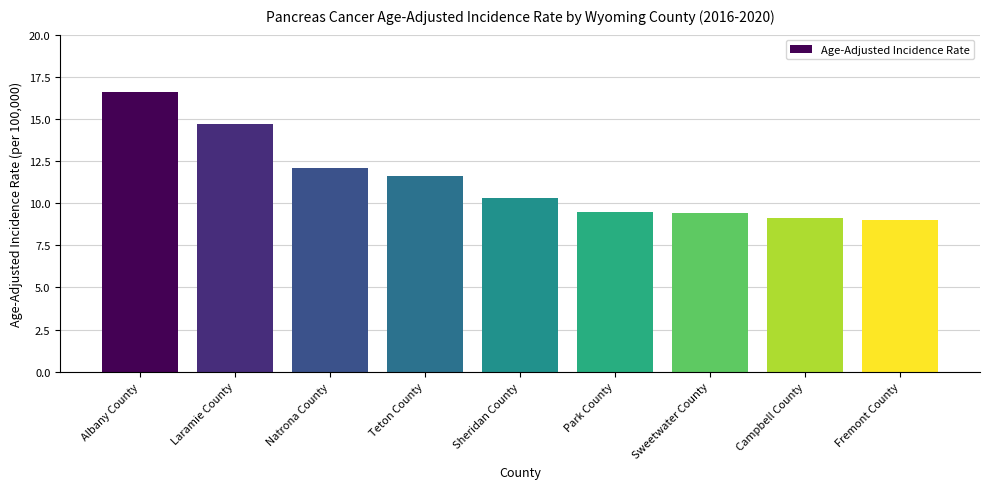

Approximately how many times larger is the value at Albany County compared to Teton County?

1.4